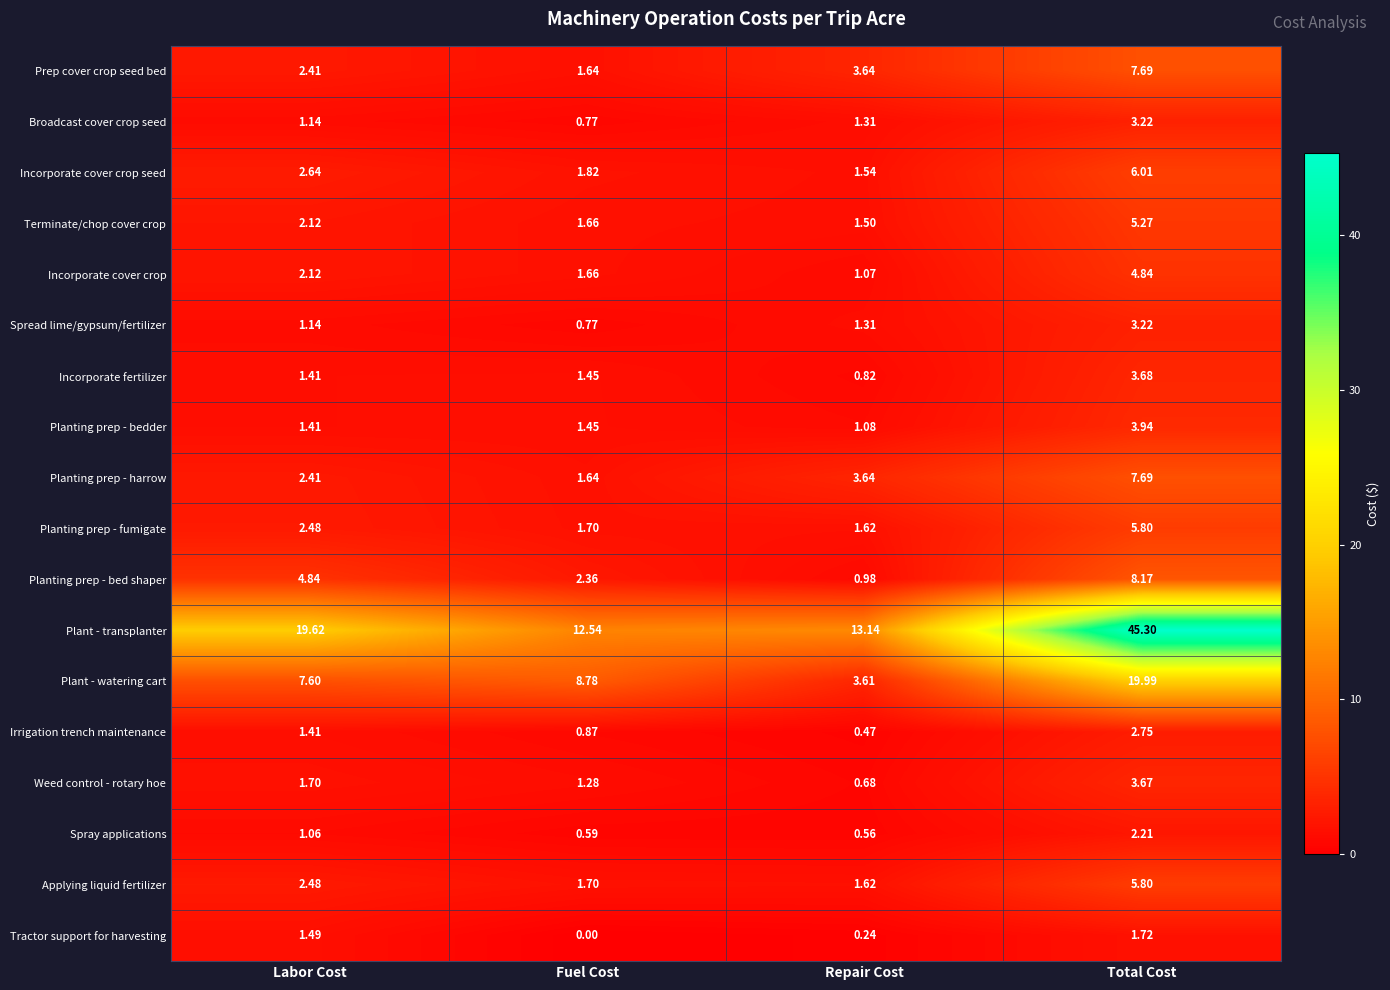

Which category has the lowest value across all series?

Fuel Cost